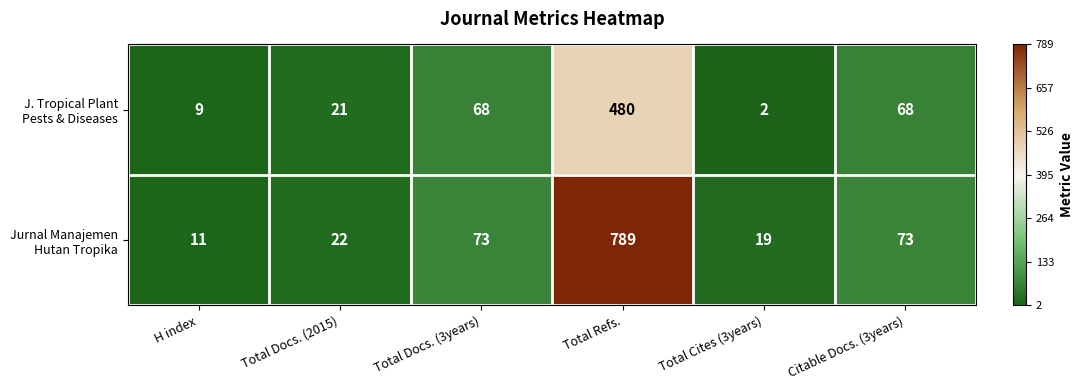

Which label corresponds to the largest value in the chart?

Total Refs.